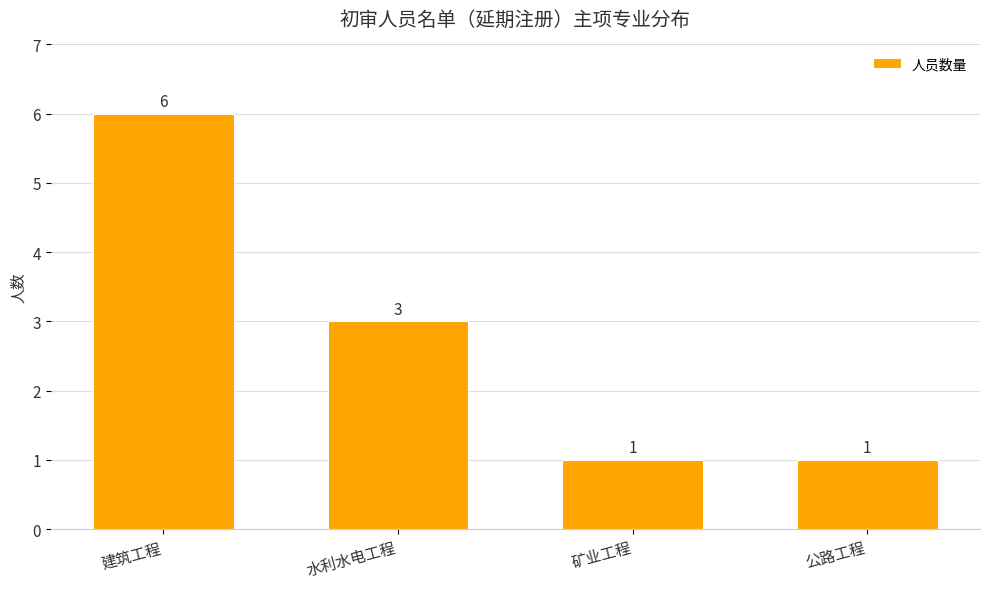

What is the change in value from 建筑工程 to 公路工程?

-5